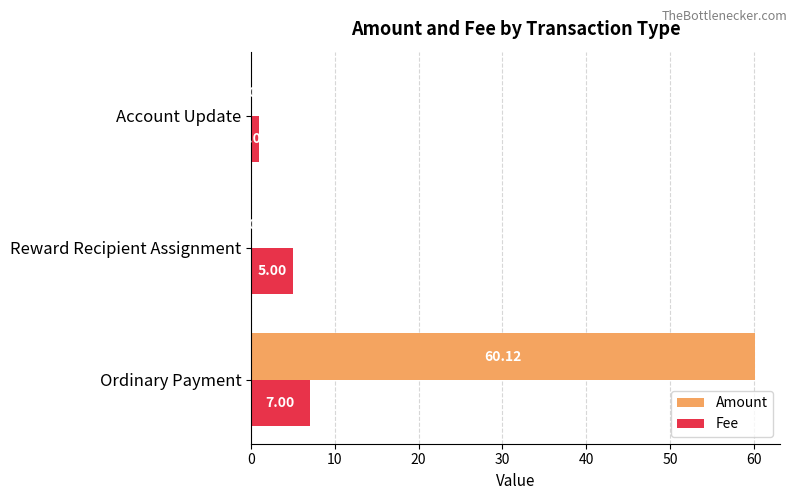

Where is Fee nearest to the value 4?

Reward Recipient Assignment